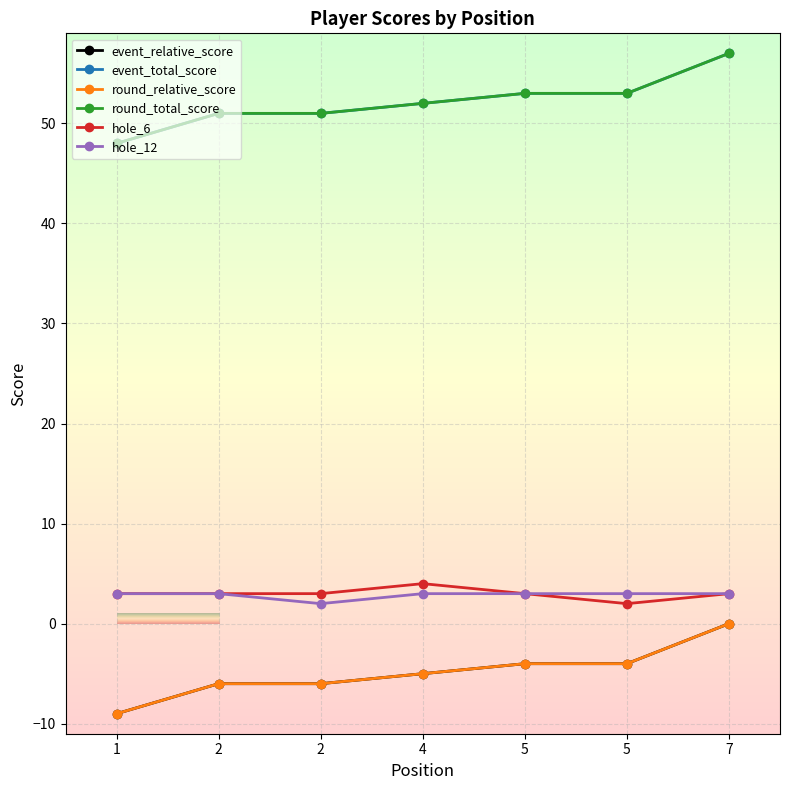

Does the chart have visible grid lines?

Yes